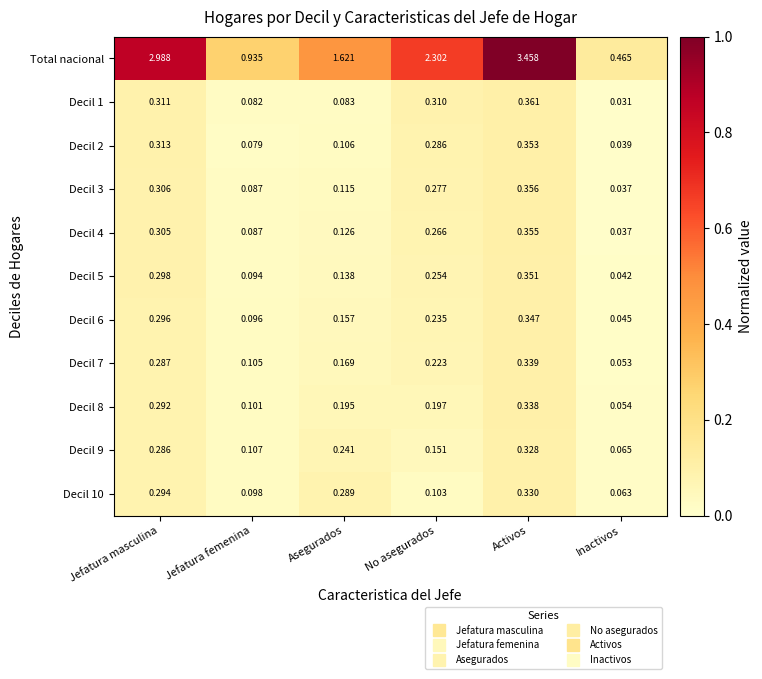

Which series changed the most between Jefatura masculina and Asegurados?

Total nacional